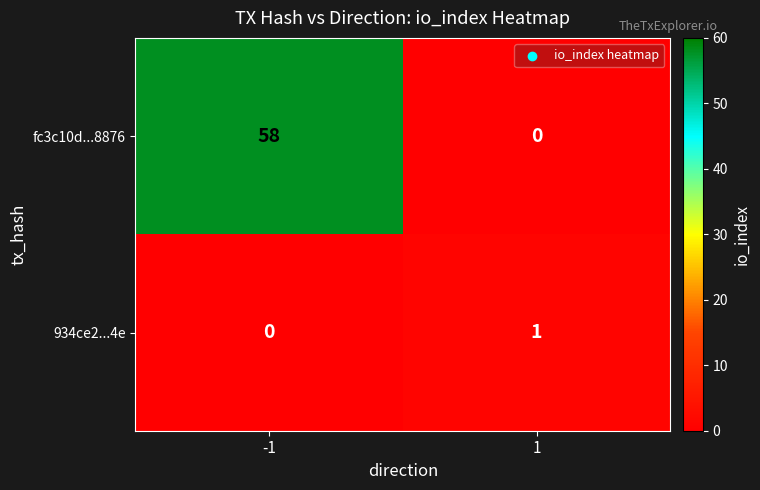

At how many categories does at least one series exceed 30?

1